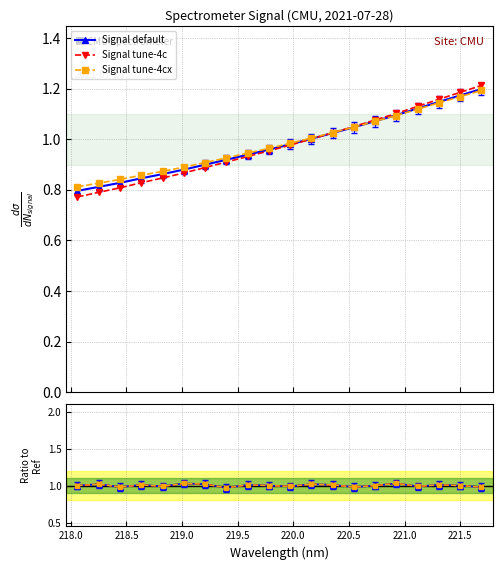

What is the average value of the Signal tune-4cx series?

1.0